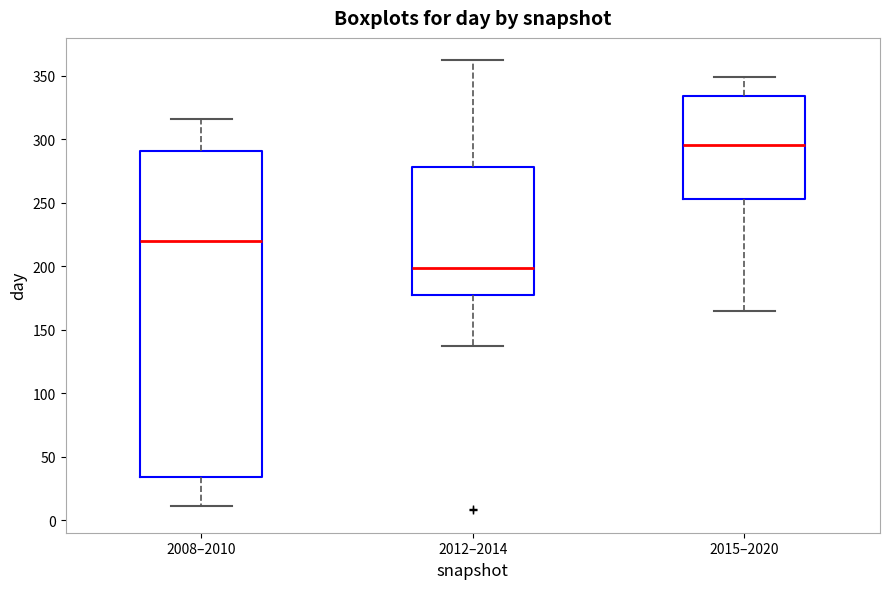

Reading left to right, read every box against the y-axis: the position of its median line, the range the box covers, and the ends of its whiskers. The values are not printed on the chart, so give them approximately, as read against the axis.

2008–2010: median 220, box 35 to 290, whiskers 10 to 315
2012–2014: median 200, box 180 to 280, whiskers 135 to 360
2015–2020: median 295, box 255 to 335, whiskers 165 to 350